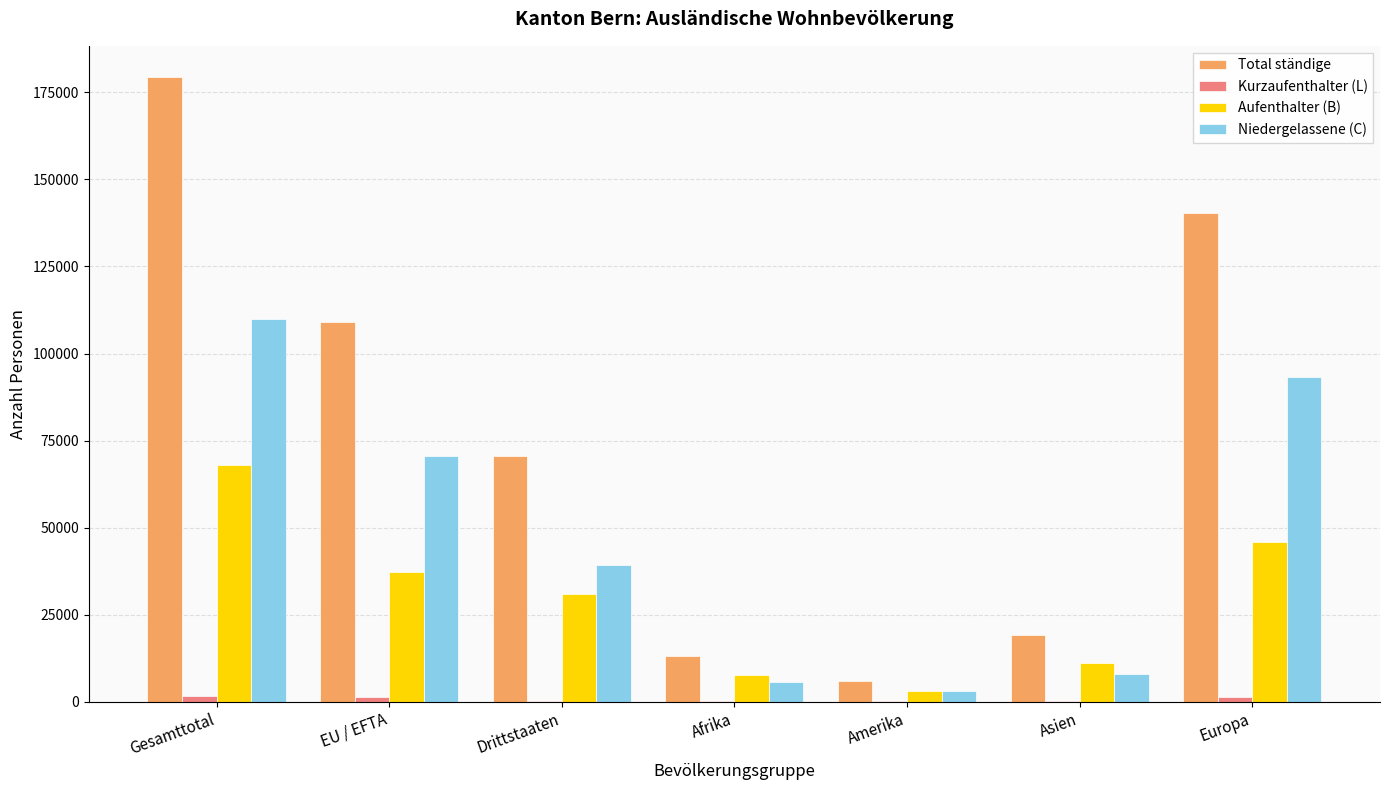

What is the highest value of the Niedergelassene (C) series?

109905